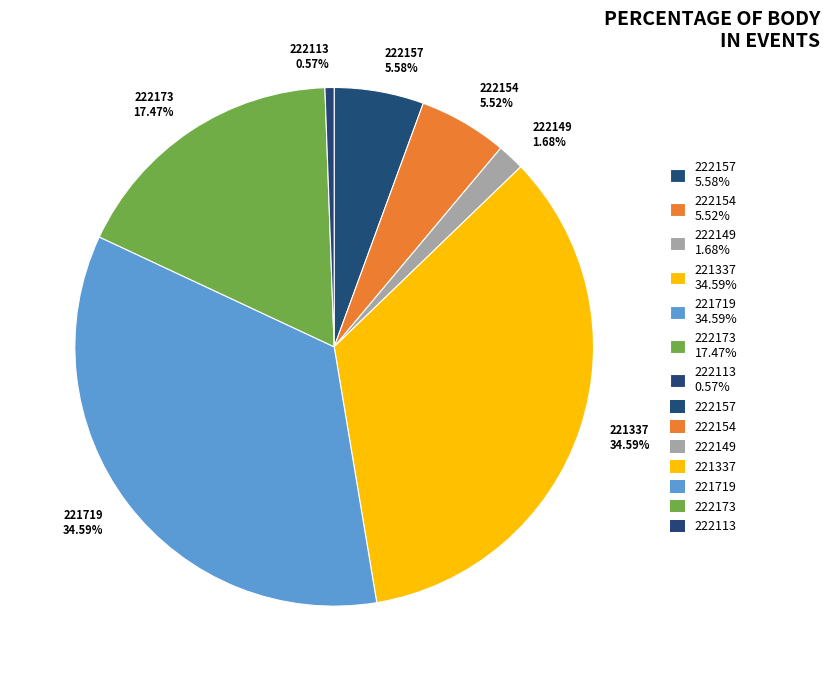

To the nearest percent, what portion does 222154 represent?

6%